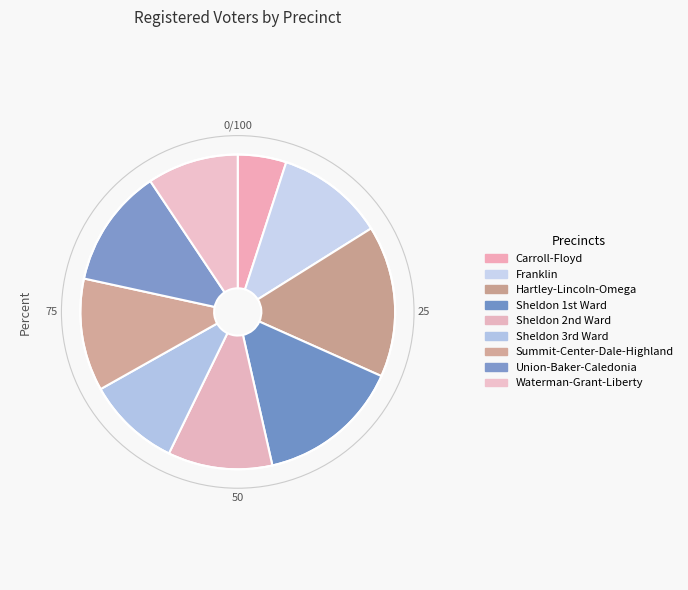

How many segments does this pie chart have?

9